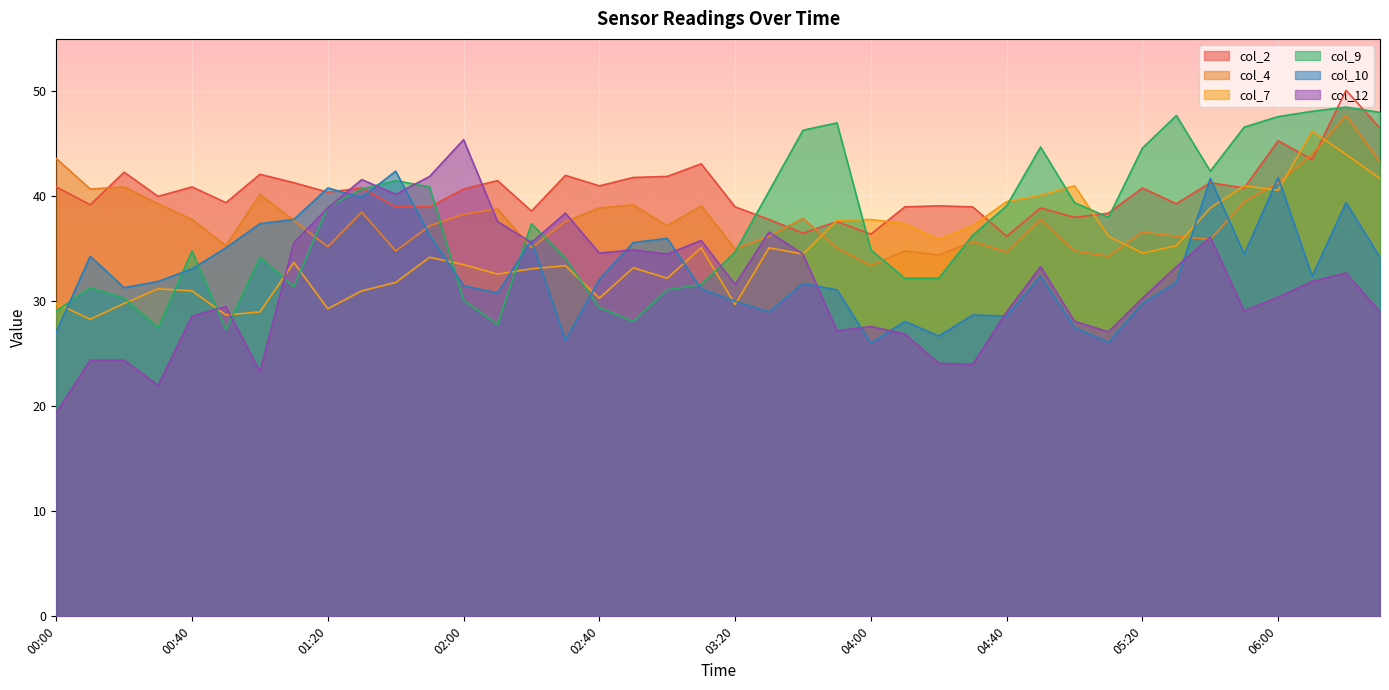

After their last crossing, which series has the higher values: col_9 or col_12?

col_9